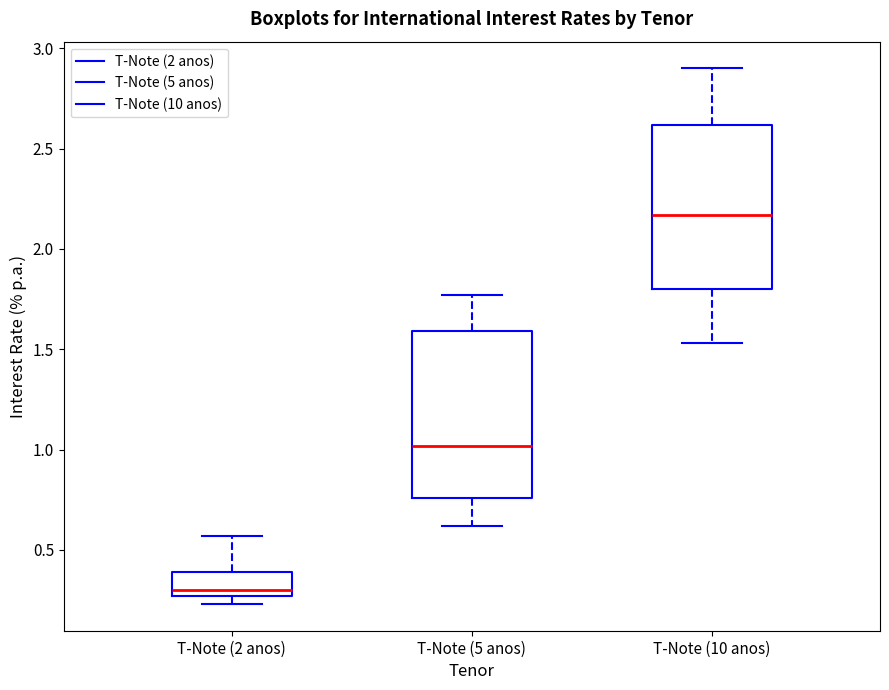

Reading left to right, transcribe this box plot: for each box, give where its median line is, the range the box spans, and where its two whiskers end, as read against the y-axis. The values are not printed on the chart, so give them approximately, as read against the axis.

T-Note (2 anos): median 0.30, box 0.25 to 0.40, whiskers 0.25 (just below the box's lower edge) to 0.55
T-Note (5 anos): median 1.00, box 0.75 to 1.60, whiskers 0.60 to 1.75
T-Note (10 anos): median 2.15, box 1.80 to 2.60, whiskers 1.55 to 2.90